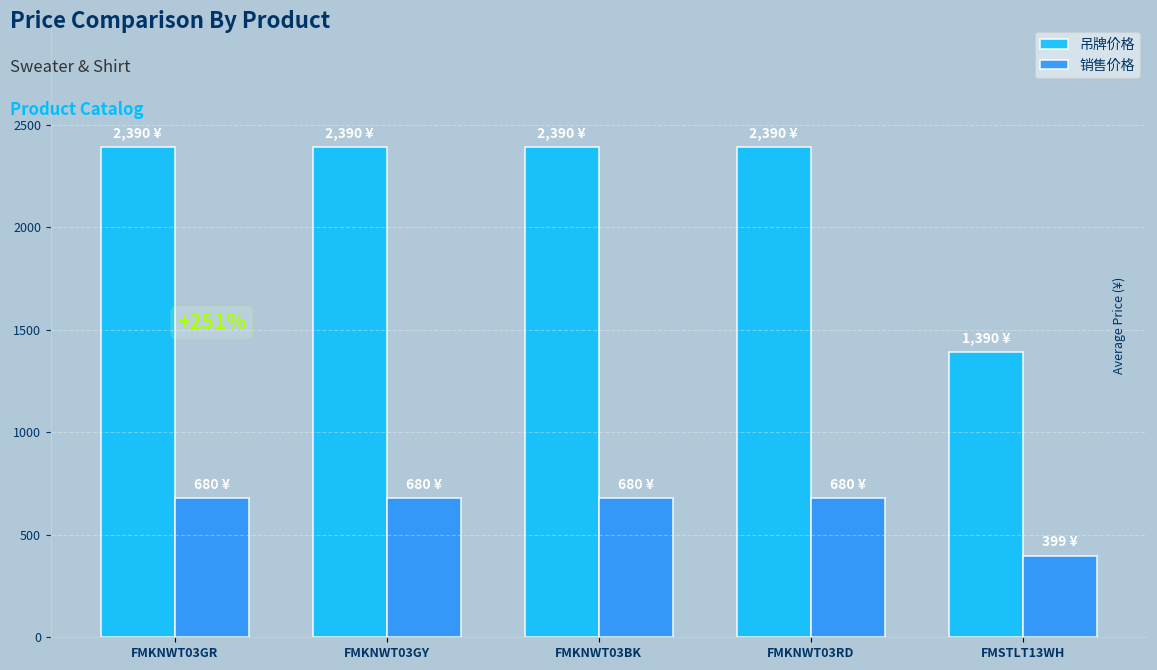

Reading right to left, list all the values displayed in this chart.

吊牌价格: 1390	2390	2390	2390	2390
销售价格: 399	680	680	680	680